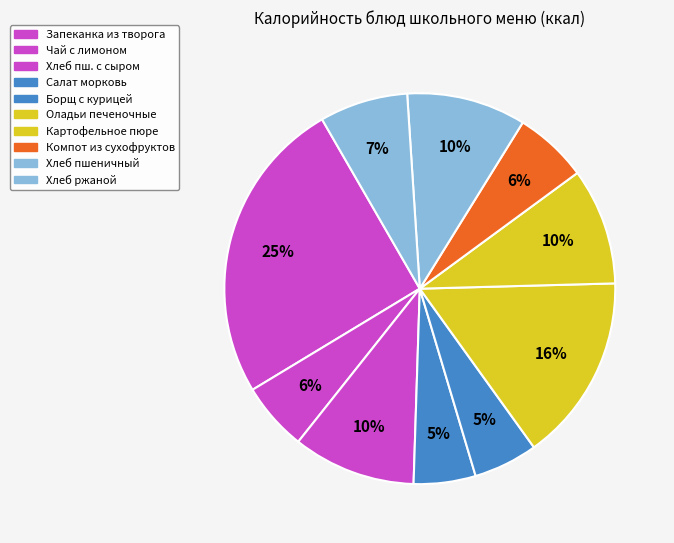

Does any single category account for the majority?

No